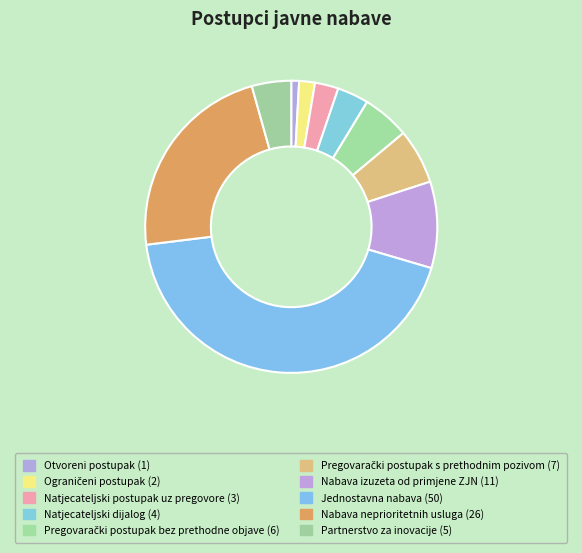

True or false: Pregovarački postupak s prethodnim pozivom accounts for 6% of the total.

True